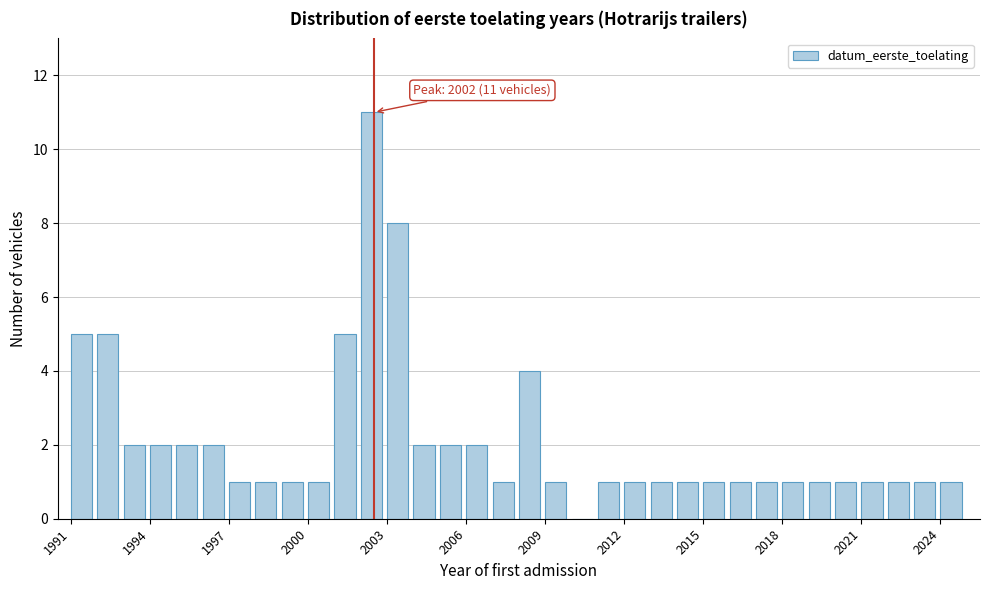

Around what value on the x-axis is the tallest bar? Give the approximate position of its centre, as read against the axis.

2002.5